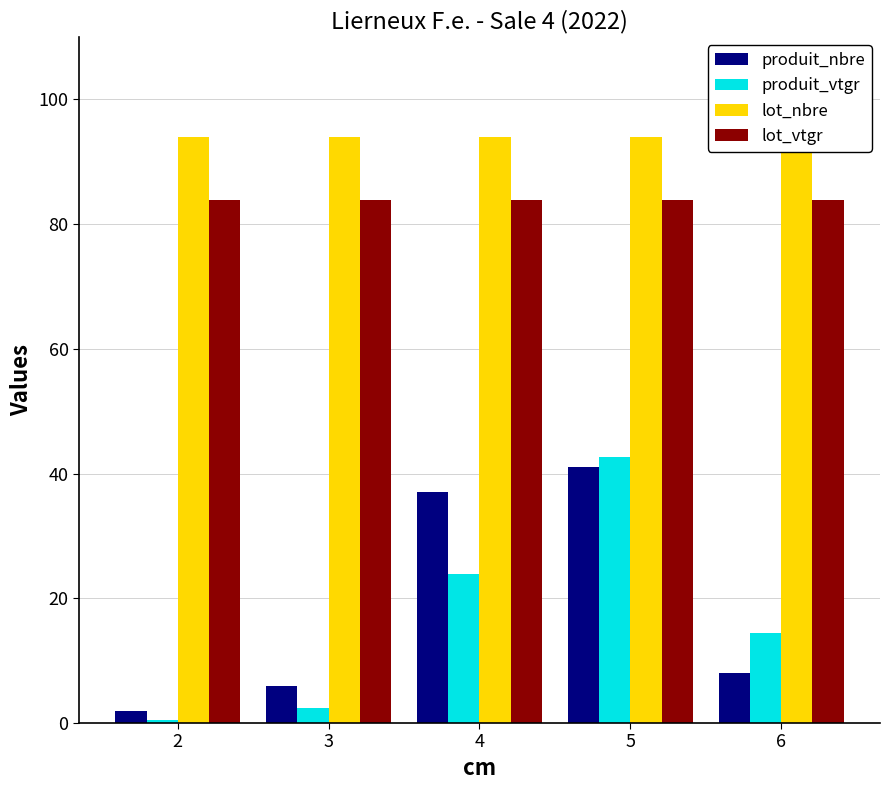

Rank the series at 4 from highest to lowest value.

lot_nbre, lot_vtgr, produit_nbre, produit_vtgr